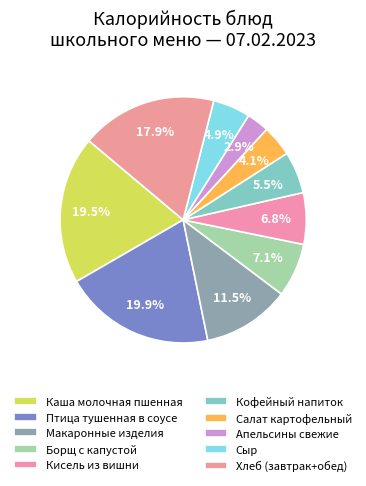

The Салат картофельный slice represents 1% of the pie. True or false?

False